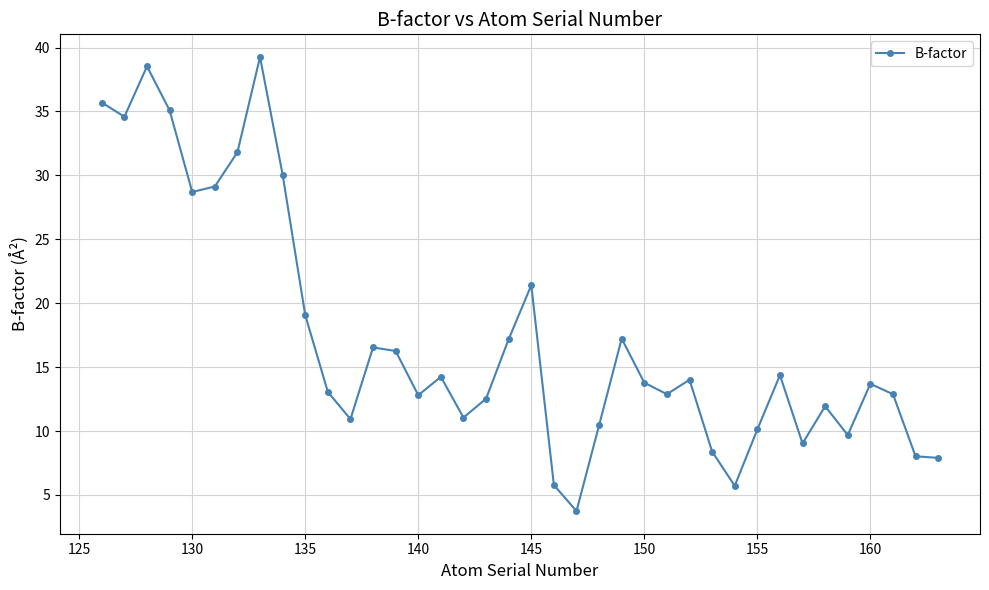

What is the maximum value shown in the chart?

39.3